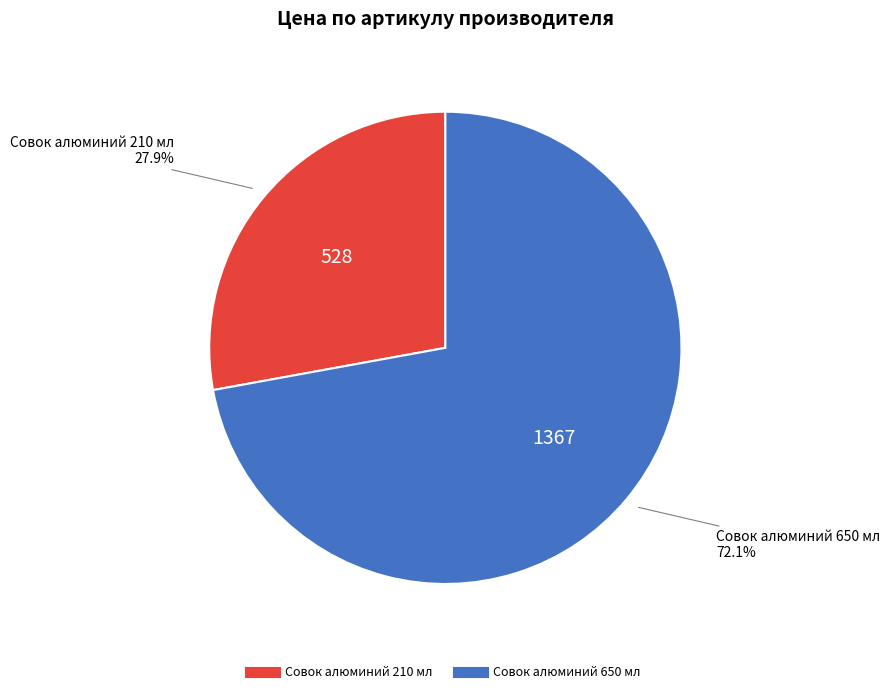

Is there any slice that represents more than half of the pie?

Yes